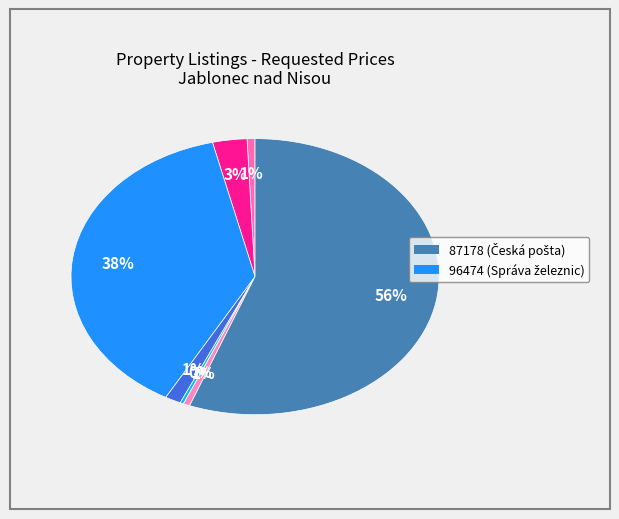

Rank the categories by value from highest to lowest.

87178, 96474, 100737, 95365, 101847, 89103, 93877